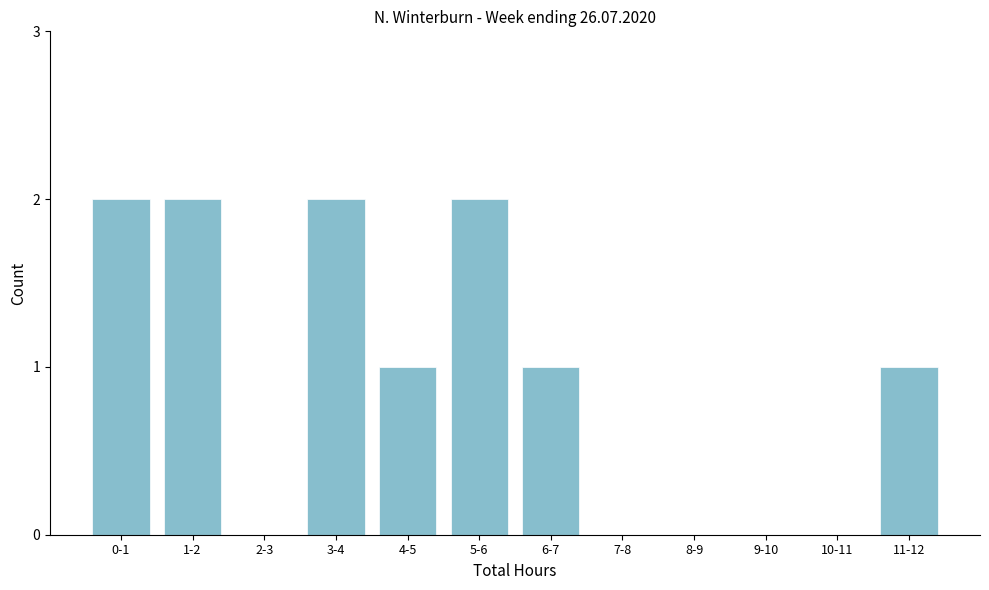

Reading left to right, transcribe all the data shown in this chart.

0-1=2	1-2=2	2-3=0	3-4=2	4-5=1	5-6=2	6-7=1	7-8=0	8-9=0	9-10=0	10-11=0	11-12=1